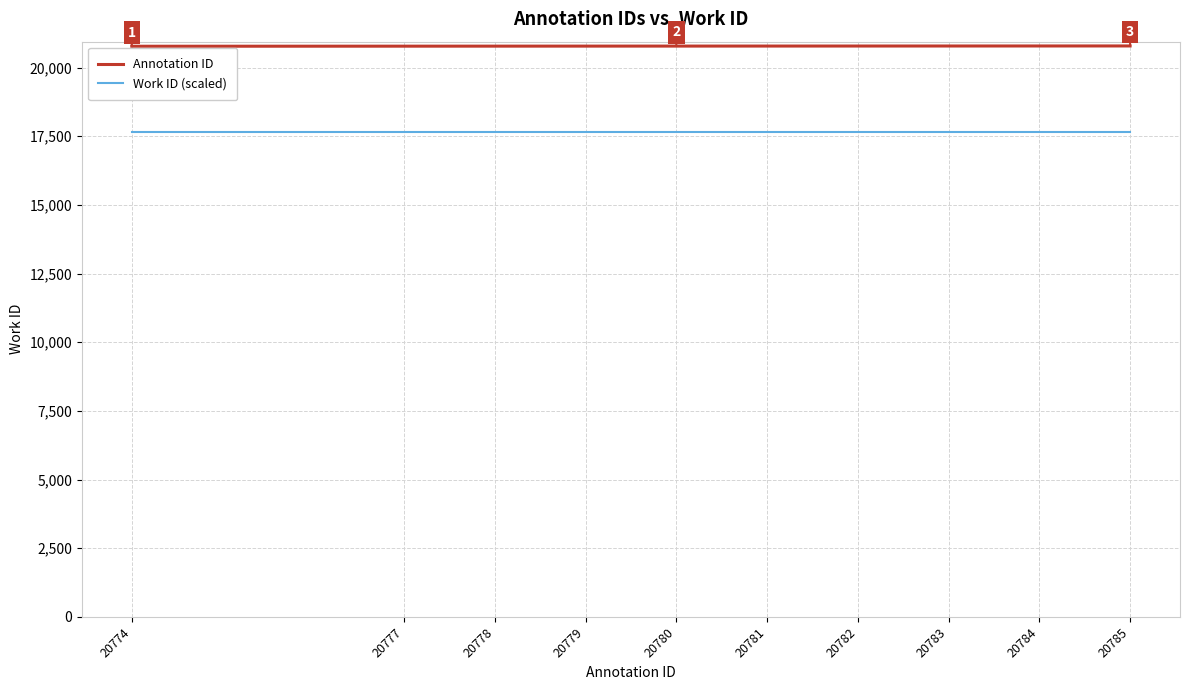

At how many categories does at least one series exceed 18005?

10